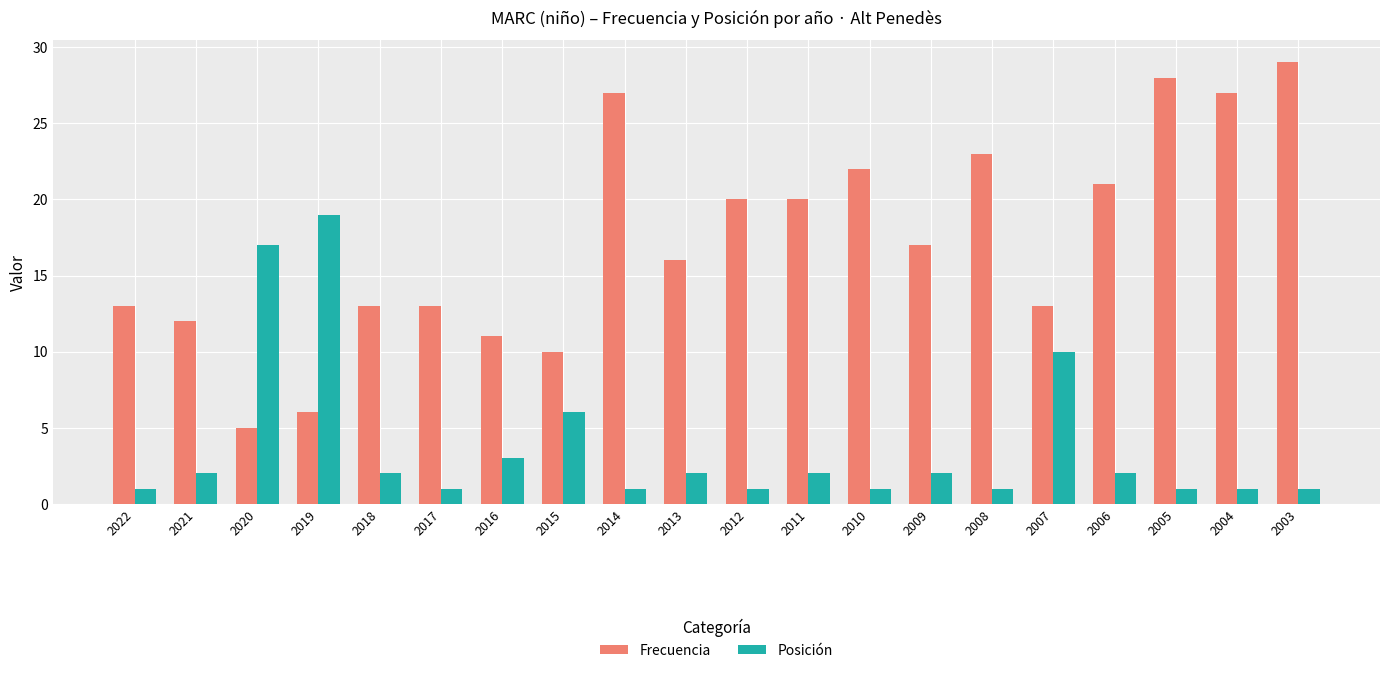

At 2012, list the series in order from smallest to largest.

Posición, Frecuencia